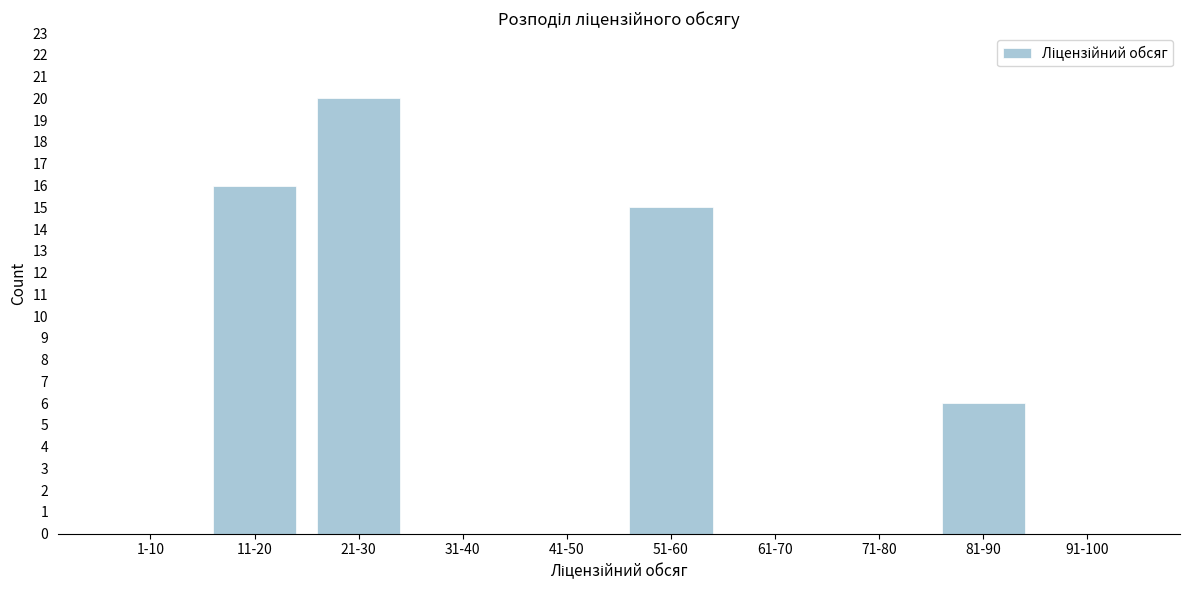

Reading left to right, what are all the values shown in this chart?

1-10=0	11-20=16	21-30=20	31-40=0	41-50=0	51-60=15	61-70=0	71-80=0	81-90=6	91-100=0